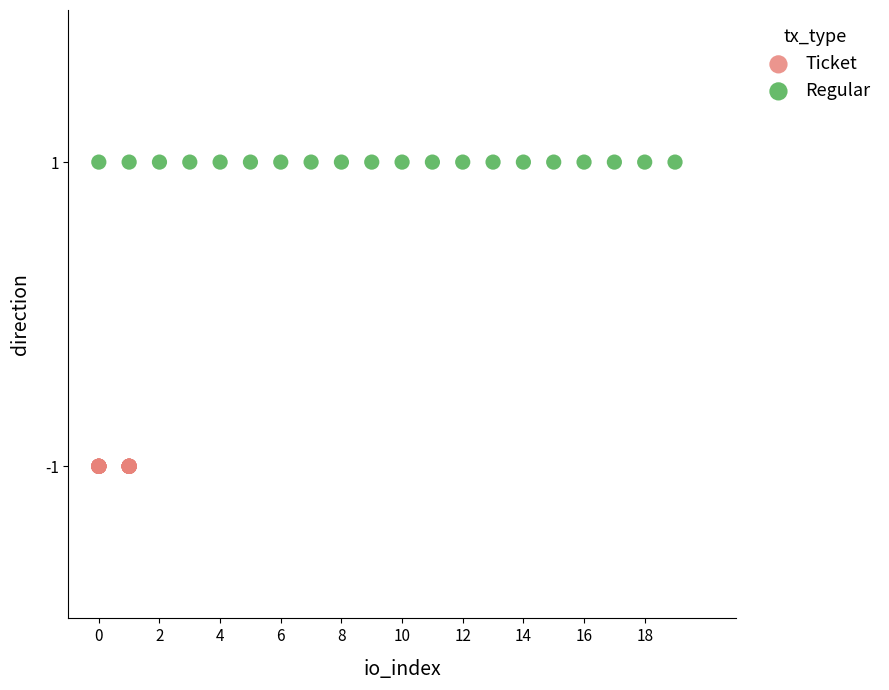

Which series reaches the maximum Y coordinate?

Regular